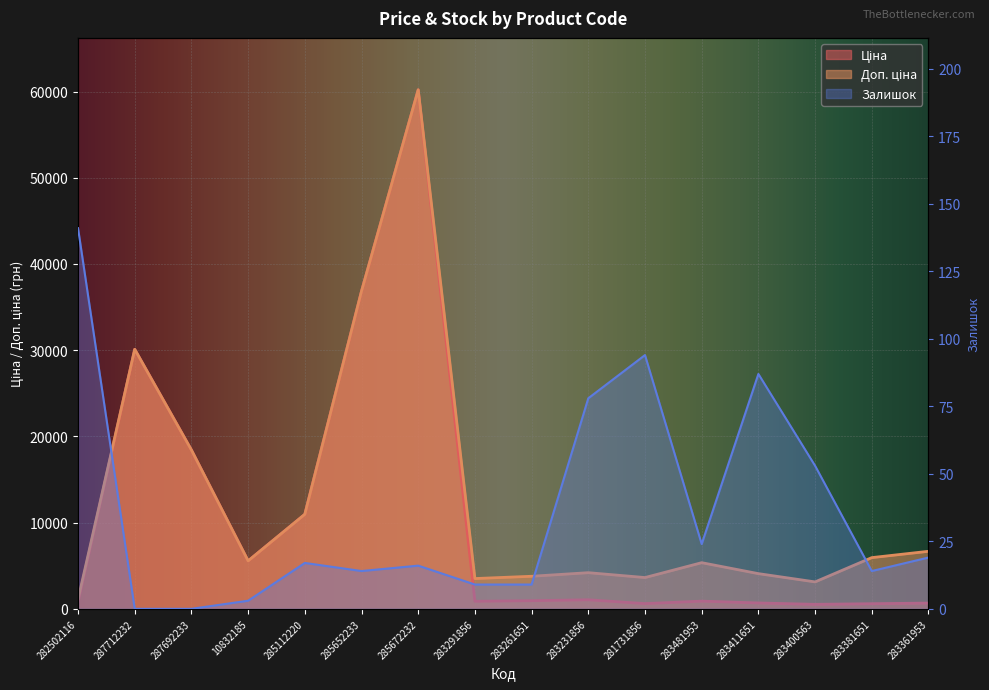

Where is the first local maximum for Ціна?

287712232